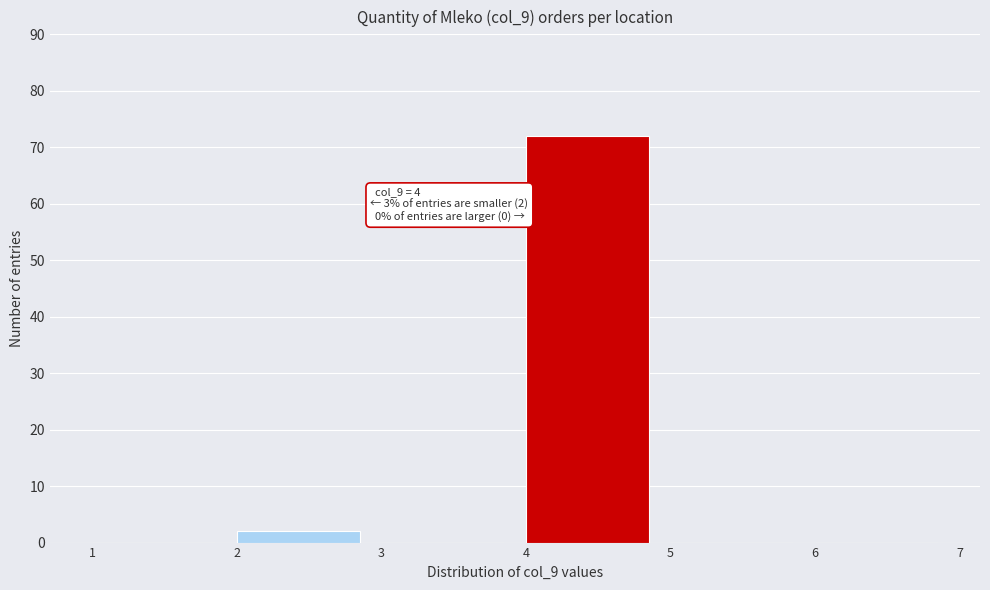

Over which range of the x-axis is the bar tallest?

4 to 5